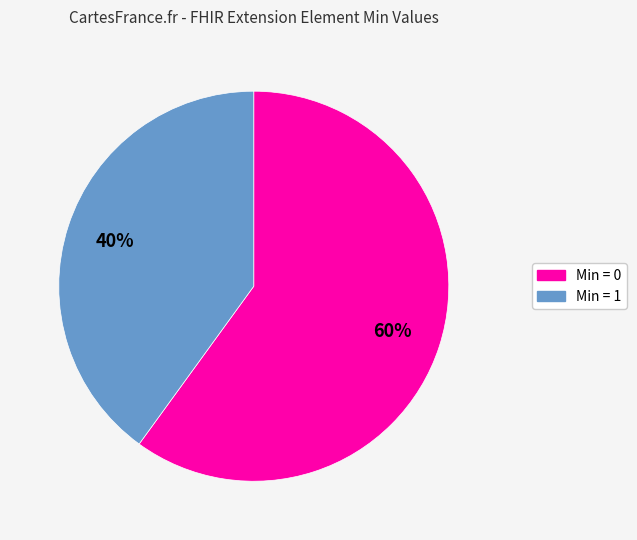

To the nearest percent, what is the difference between the largest and smallest slice percentages?

20%